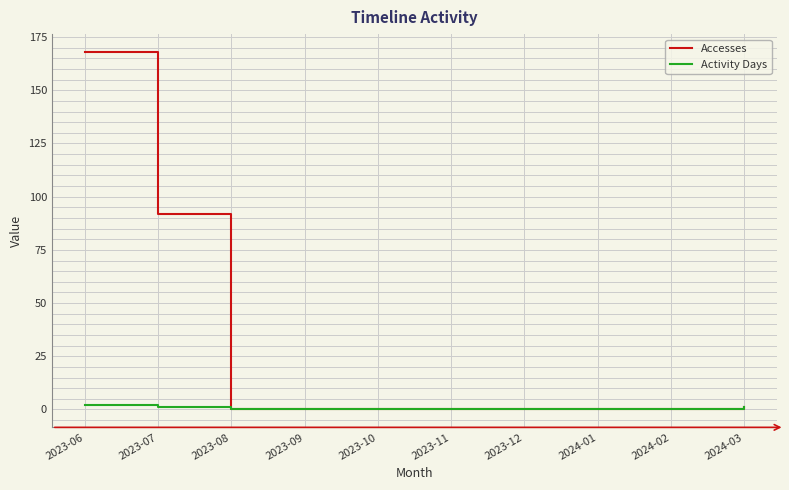

Rank the series by their average value, from lowest to highest.

Activity Days, Accesses